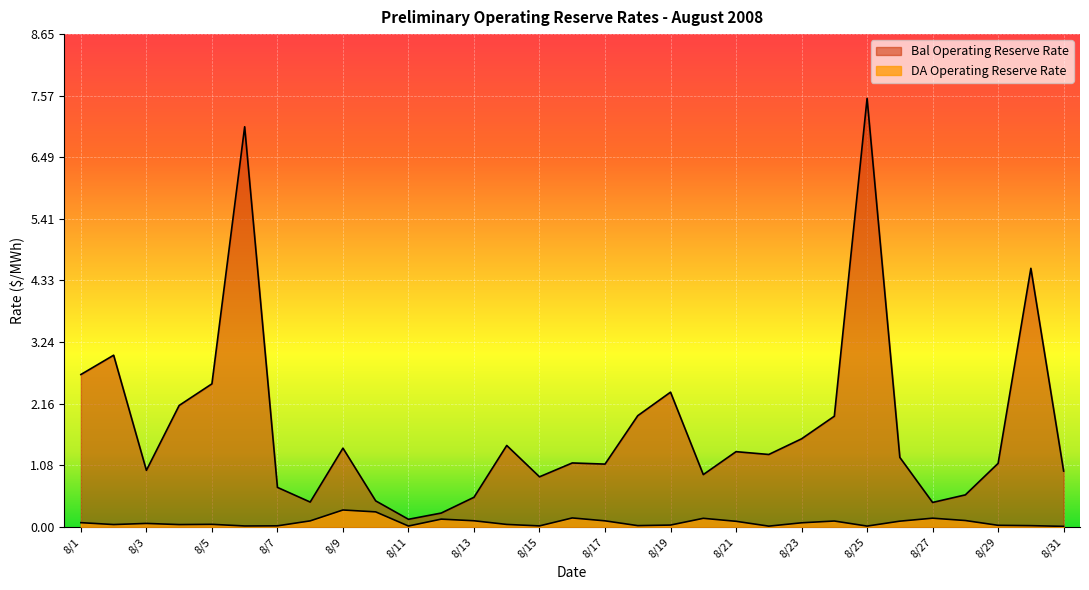

What is the total value across all series at 8/31?

1.0